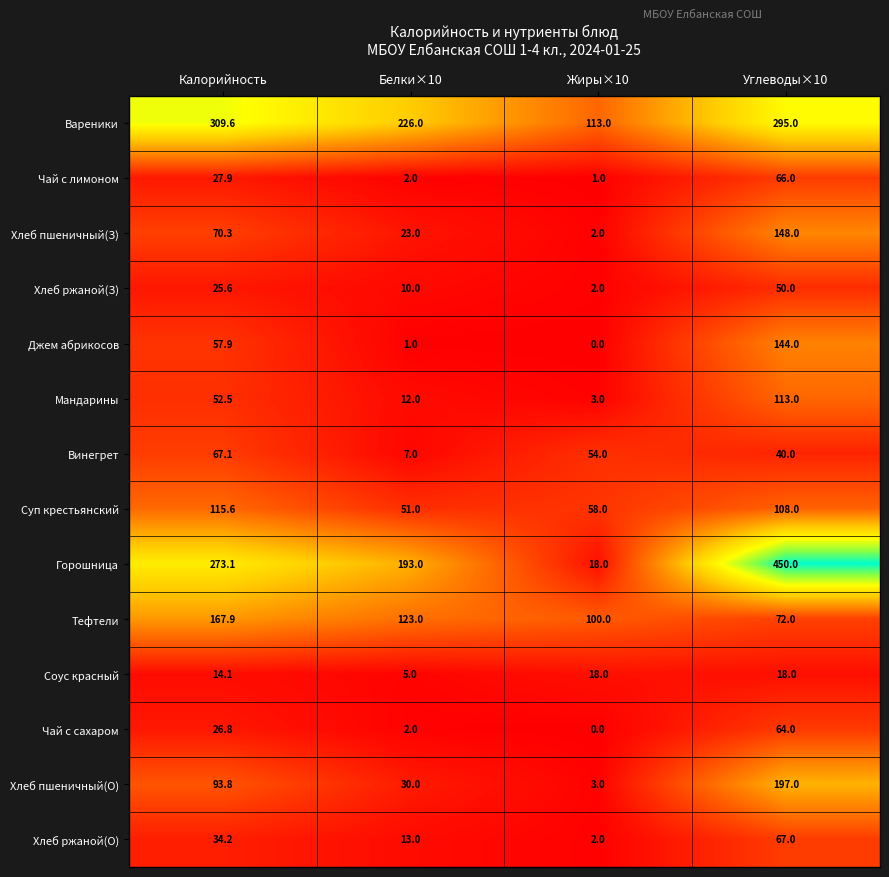

What is the sum of the Горошница values at Белки×10 and Углеводы×10?

643.0